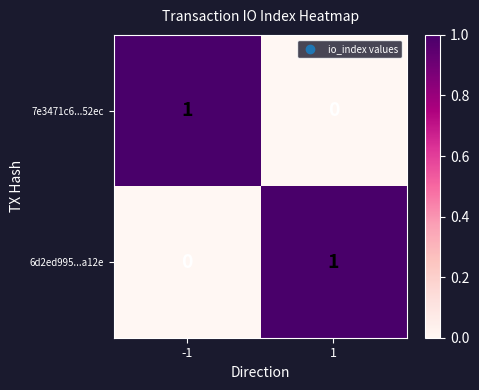

Is the value of 7e3471c6...52ec at -1 greater than the value of 6d2ed995...a12e at -1?

Yes